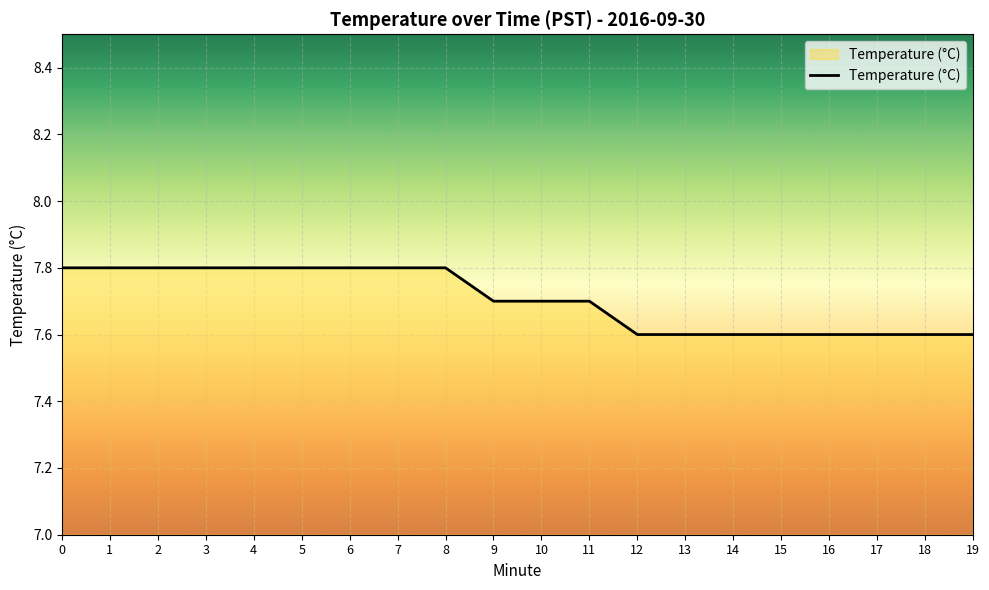

Is it true that the value at 14 is 11.0?

False